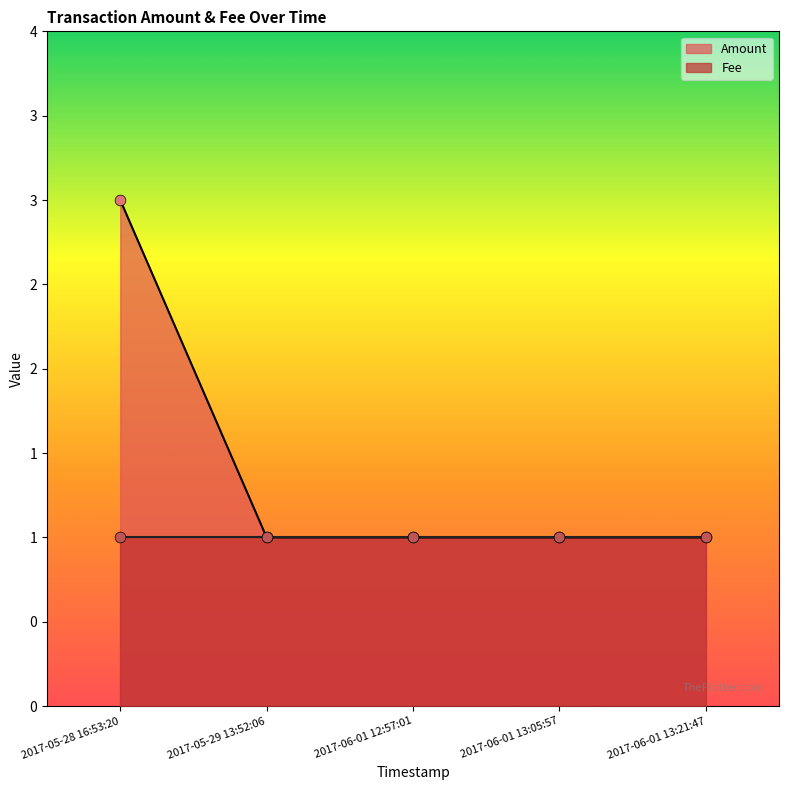

What is the change in value from 2017-05-28 16:53:20 to 2017-06-01 12:57:01?

-2